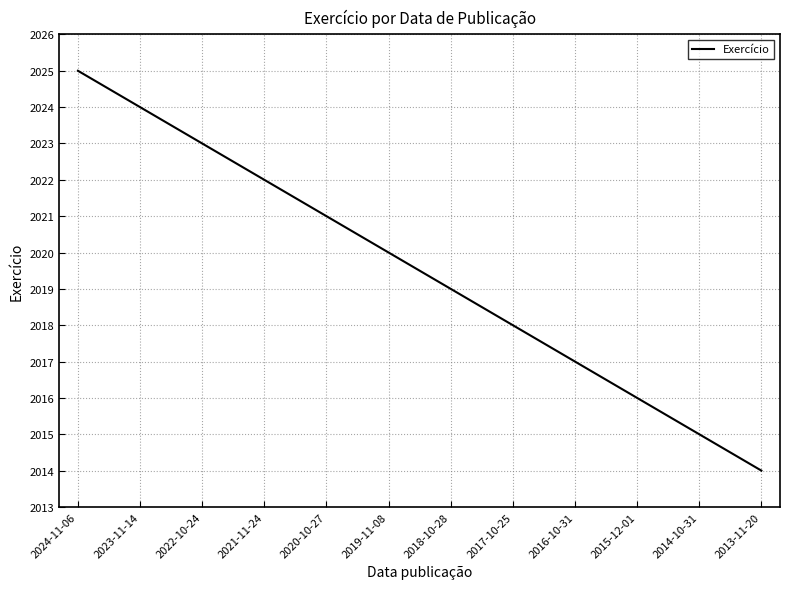

True or false: there are more than 1 points higher than both neighbors.

False